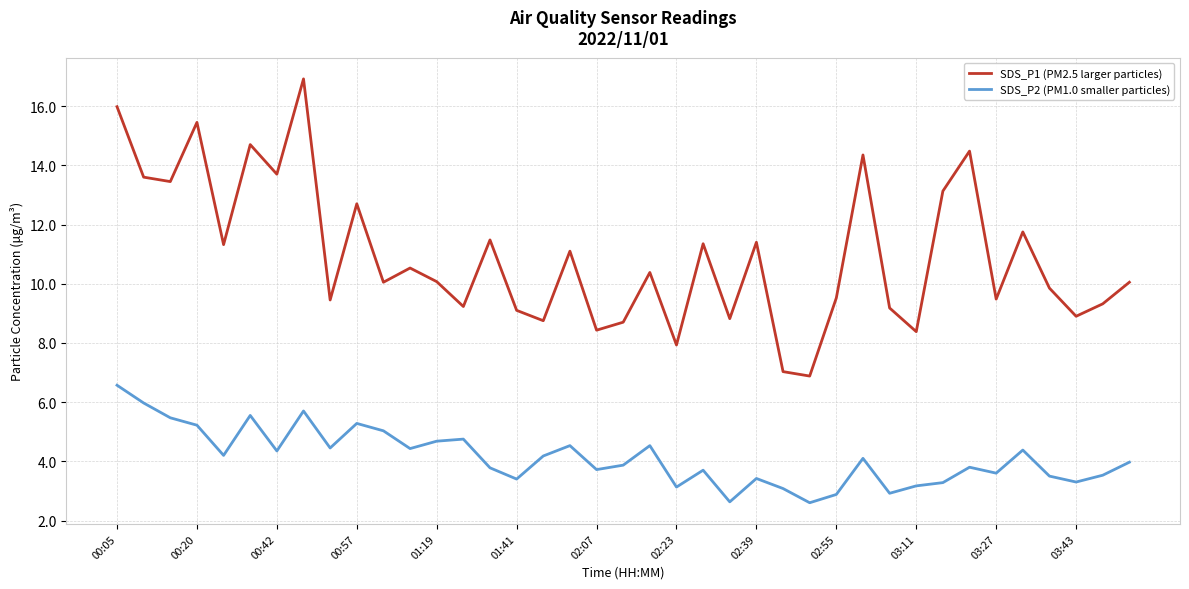

What is the minimum value for SDS_P2 (PM1.0 smaller particles)?

2.6